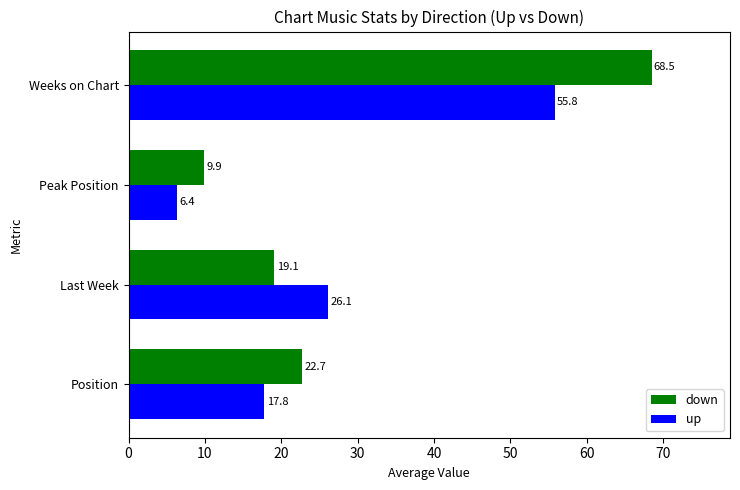

Count the number of data series in this chart.

2